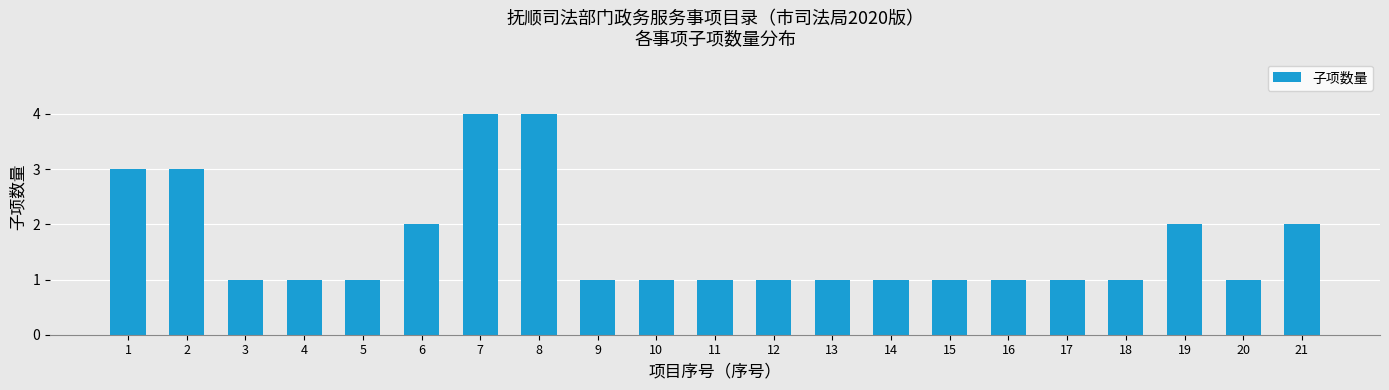

Reading left to right, transcribe all the data shown in this chart.

1=3	2=3	3=1	4=1	5=1	6=2	7=4	8=4	9=1	10=1	11=1	12=1	13=1	14=1	15=1	16=1	17=1	18=1	19=2	20=1	21=2